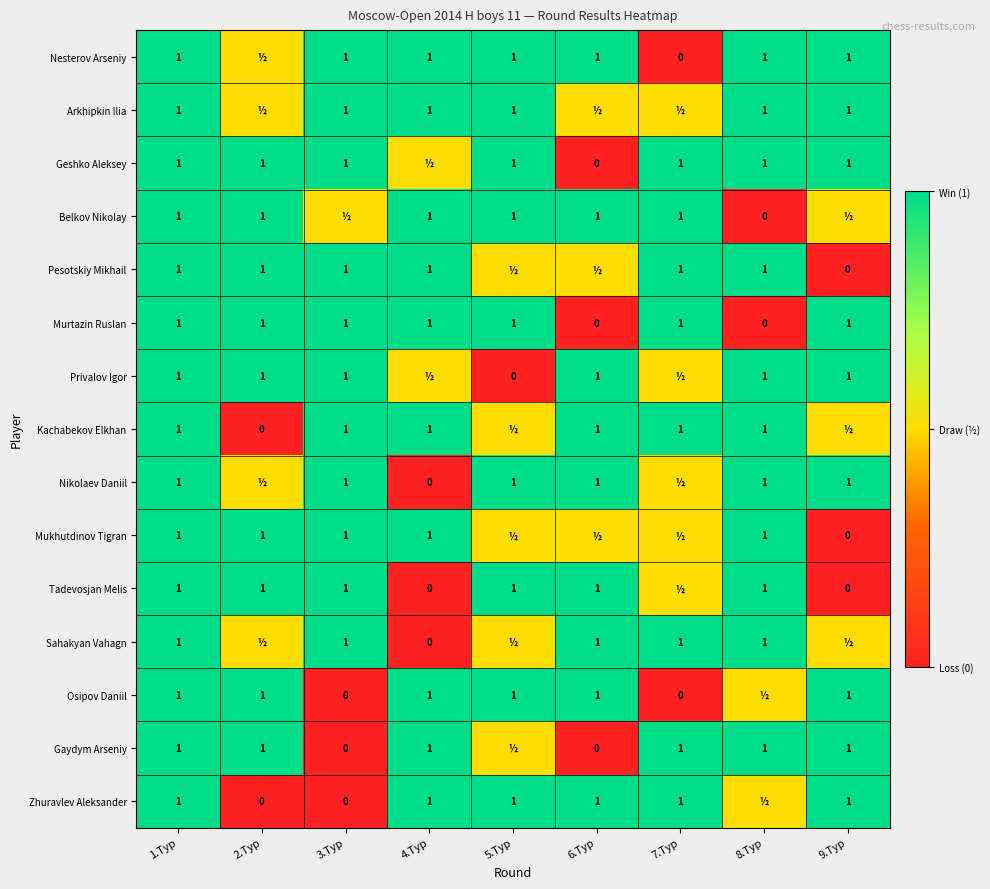

True or false: Kachabekov Elkhan has a value of 1.0 at 4.Тур.

True